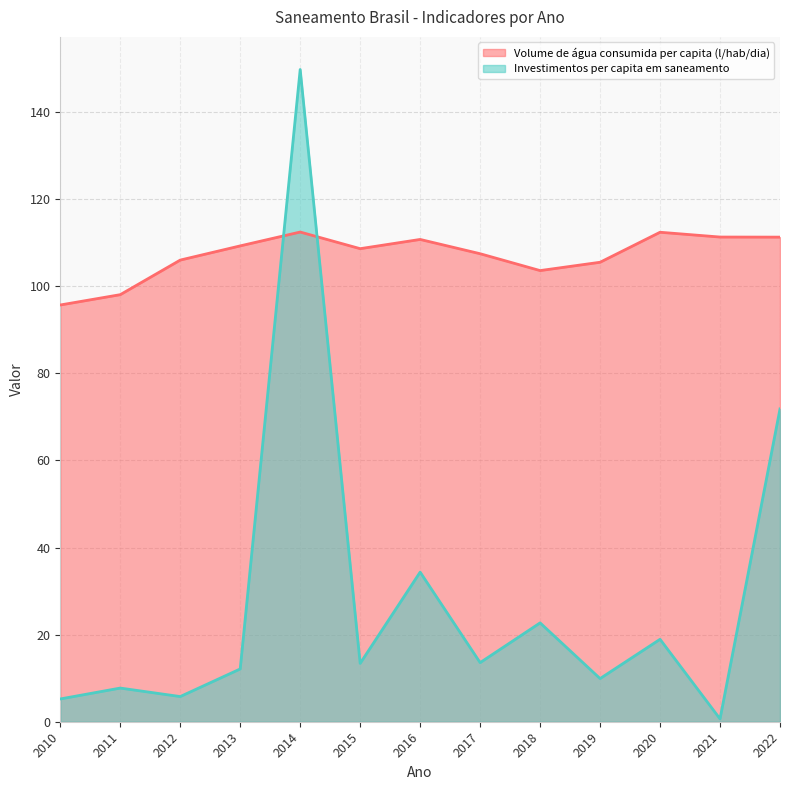

How many lines are shown in the chart?

2